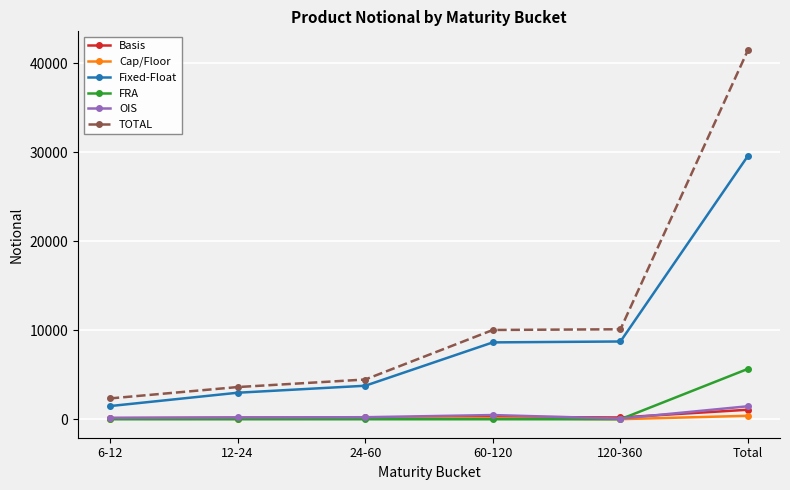

What are all the series names shown in the legend?

Basis, Cap/Floor, Fixed-Float, FRA, OIS, TOTAL